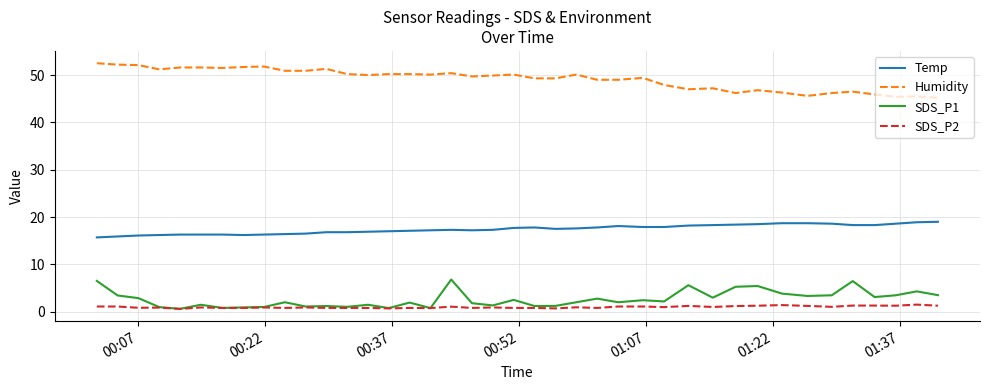

Rank the series by their maximum value, from lowest to highest.

SDS_P2, SDS_P1, Temp, Humidity